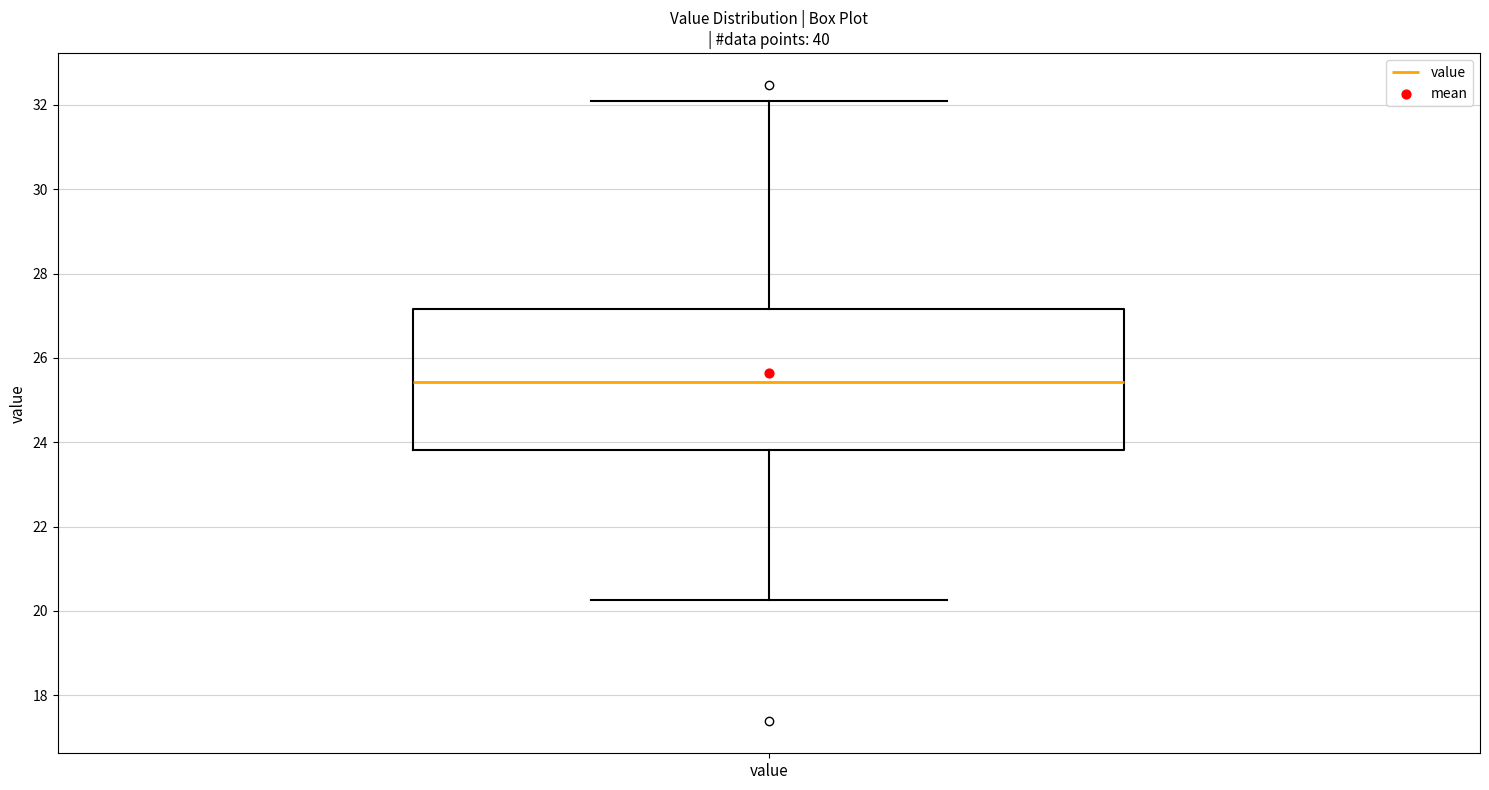

Where is the lower edge of the box for value on the y-axis? The values are not printed on the chart, so give them approximately, as read against the axis.

23.8